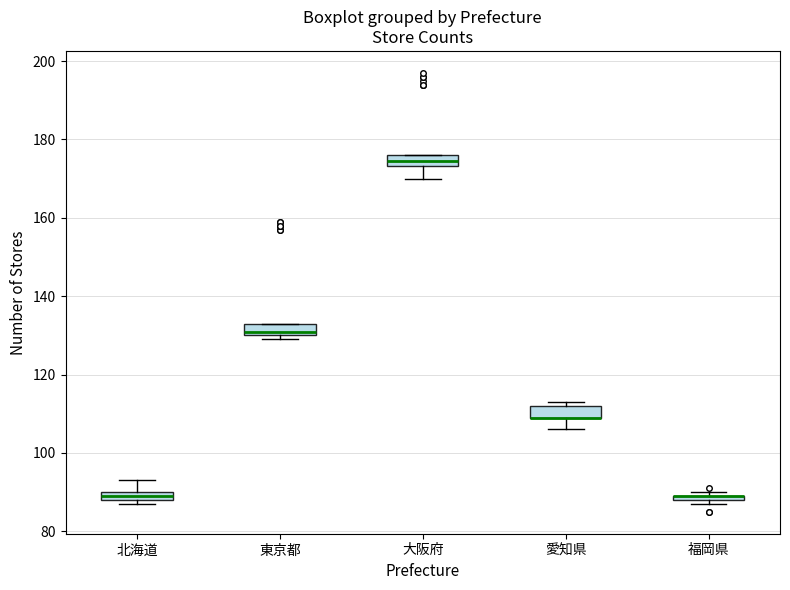

Where is the lower edge of the box for 北海道 on the y-axis? The values are not printed on the chart, so give them approximately, as read against the axis.

88